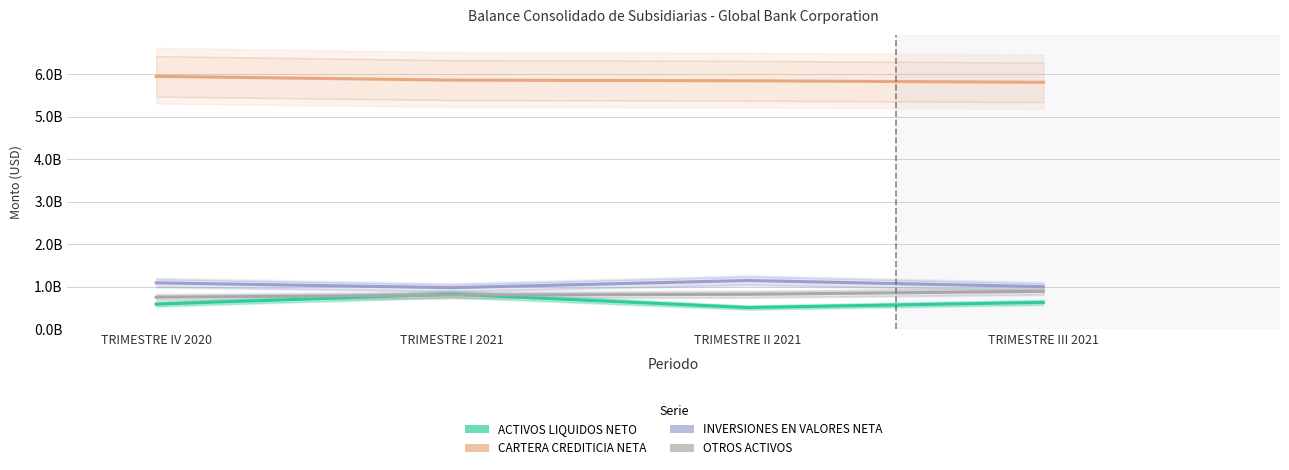

What is the average value of the OTROS ACTIVOS series?

816000223